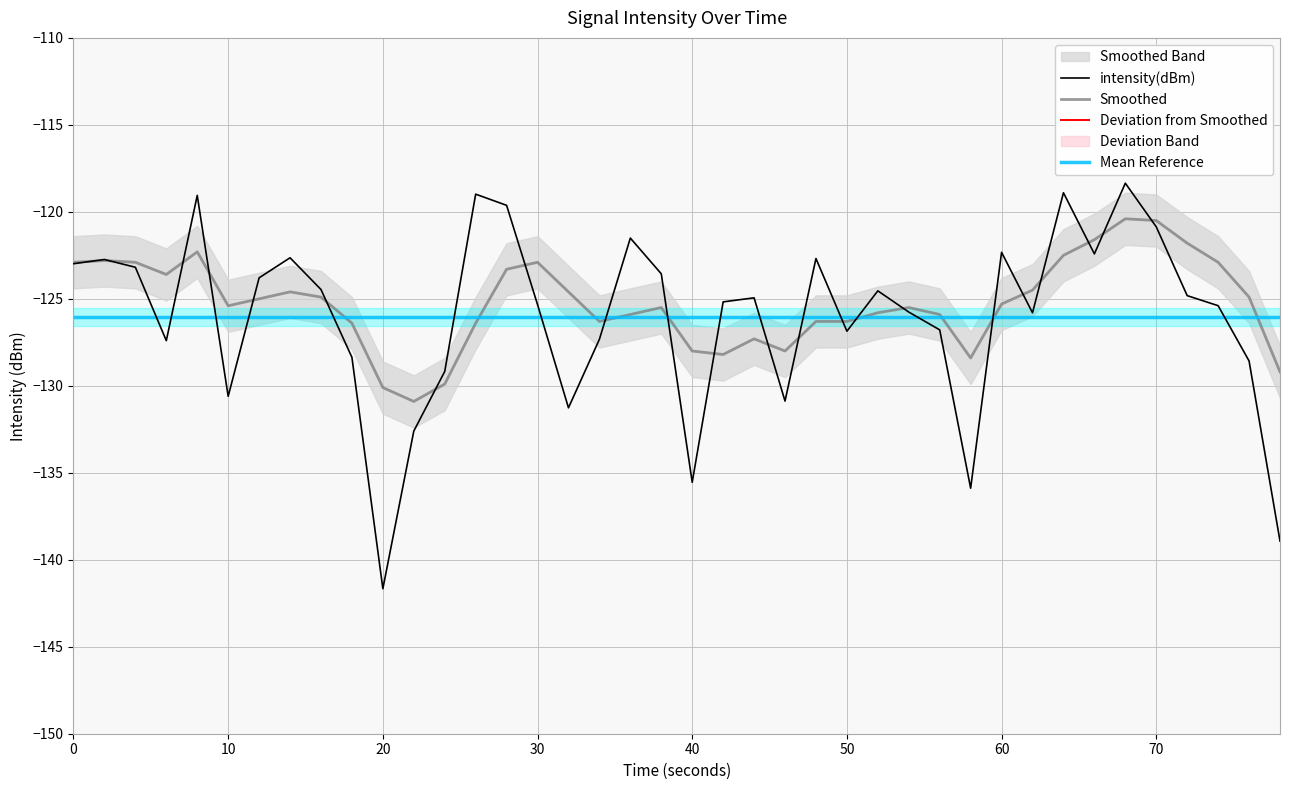

True or false: Smoothed has a value of -120.5 at 70.

True